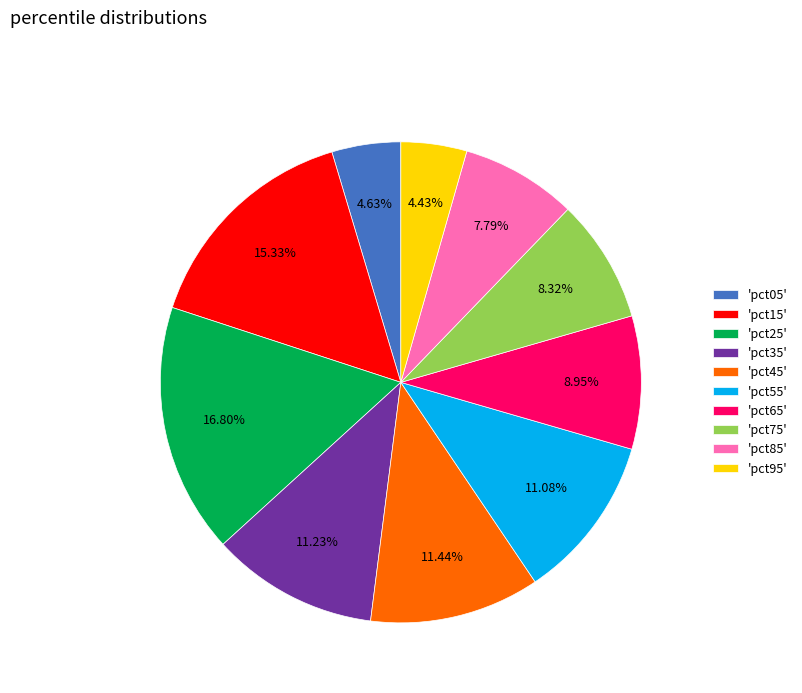

What is the largest slice in the pie chart?

'pct25'